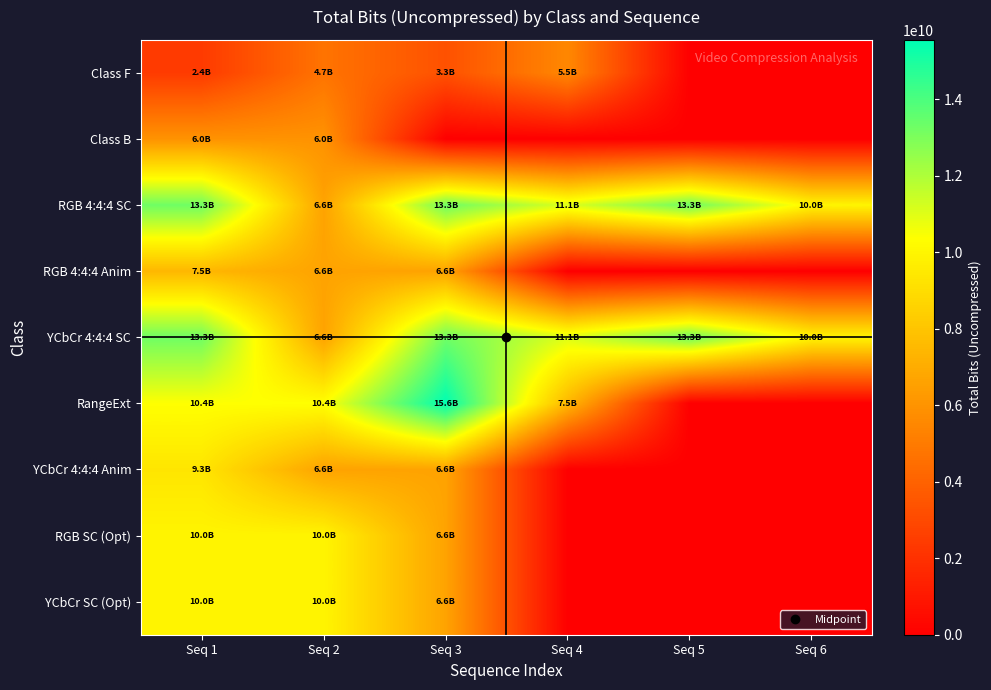

Which label corresponds to the smallest value in the chart?

Seq 5